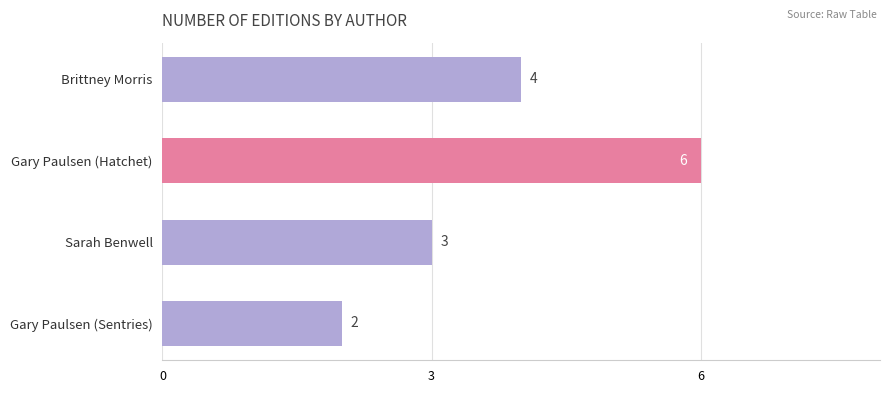

Is it true that the value at Sarah Benwell is 4?

False